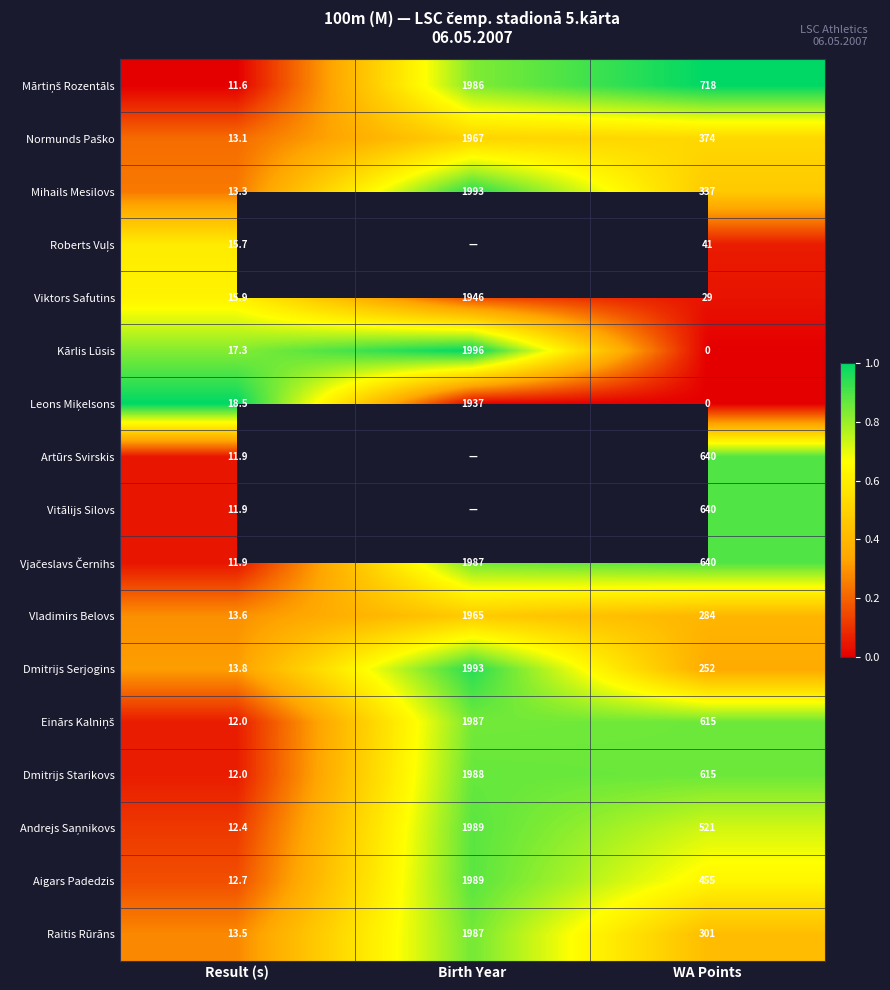

True or false: Kārlis Lūsis has a value of 3059.7 at Birth Year.

False